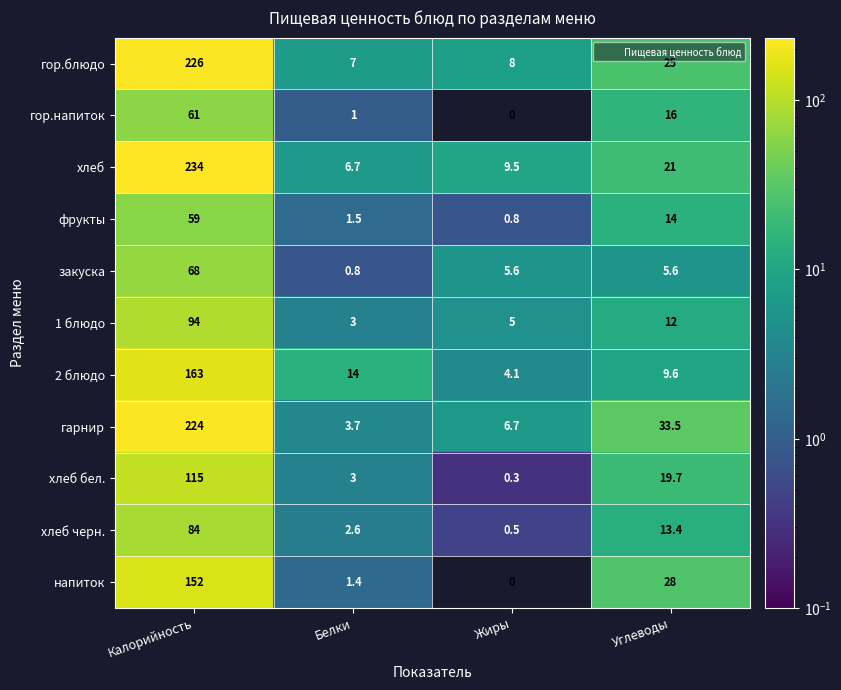

What is the maximum value shown in the chart?

234.0